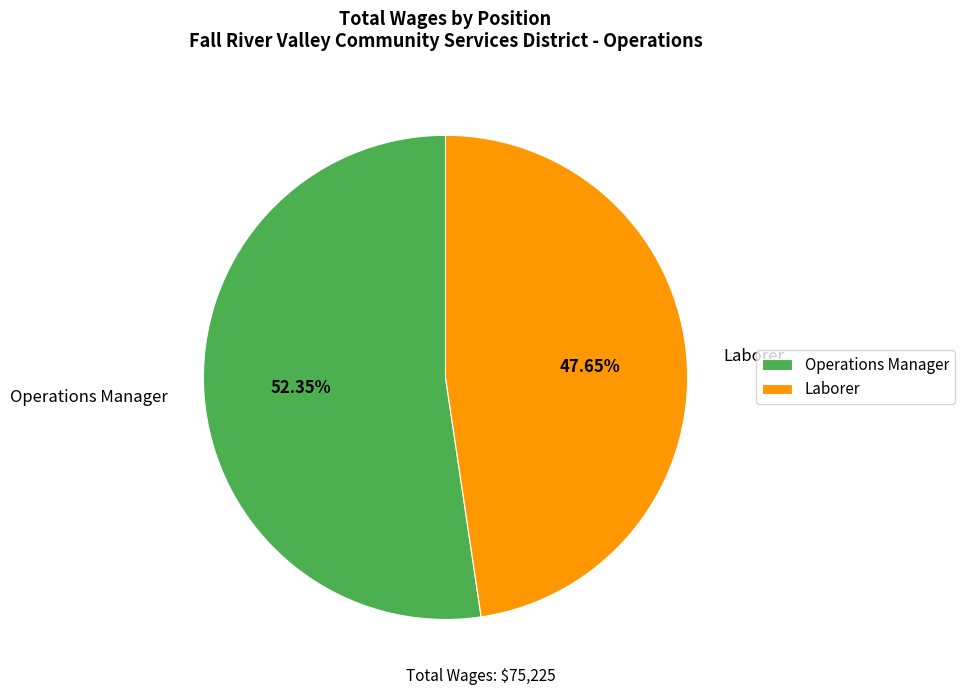

Is the sum of Operations Manager and Laborer greater than half?

Yes